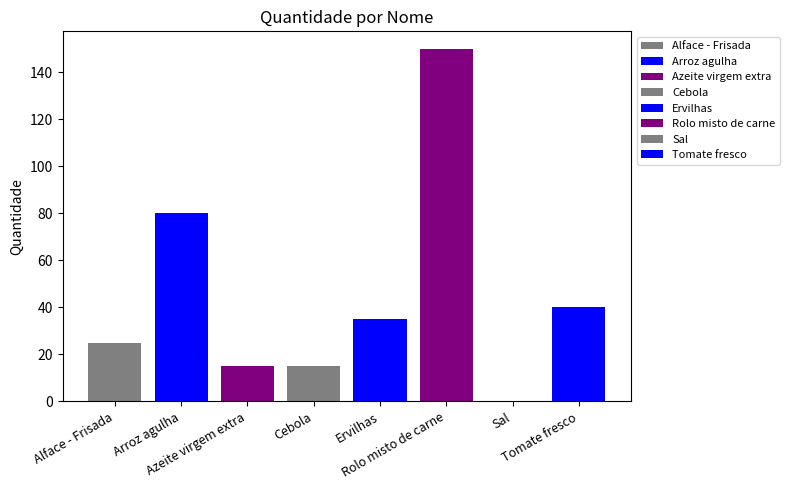

How many data points does each series have?

8